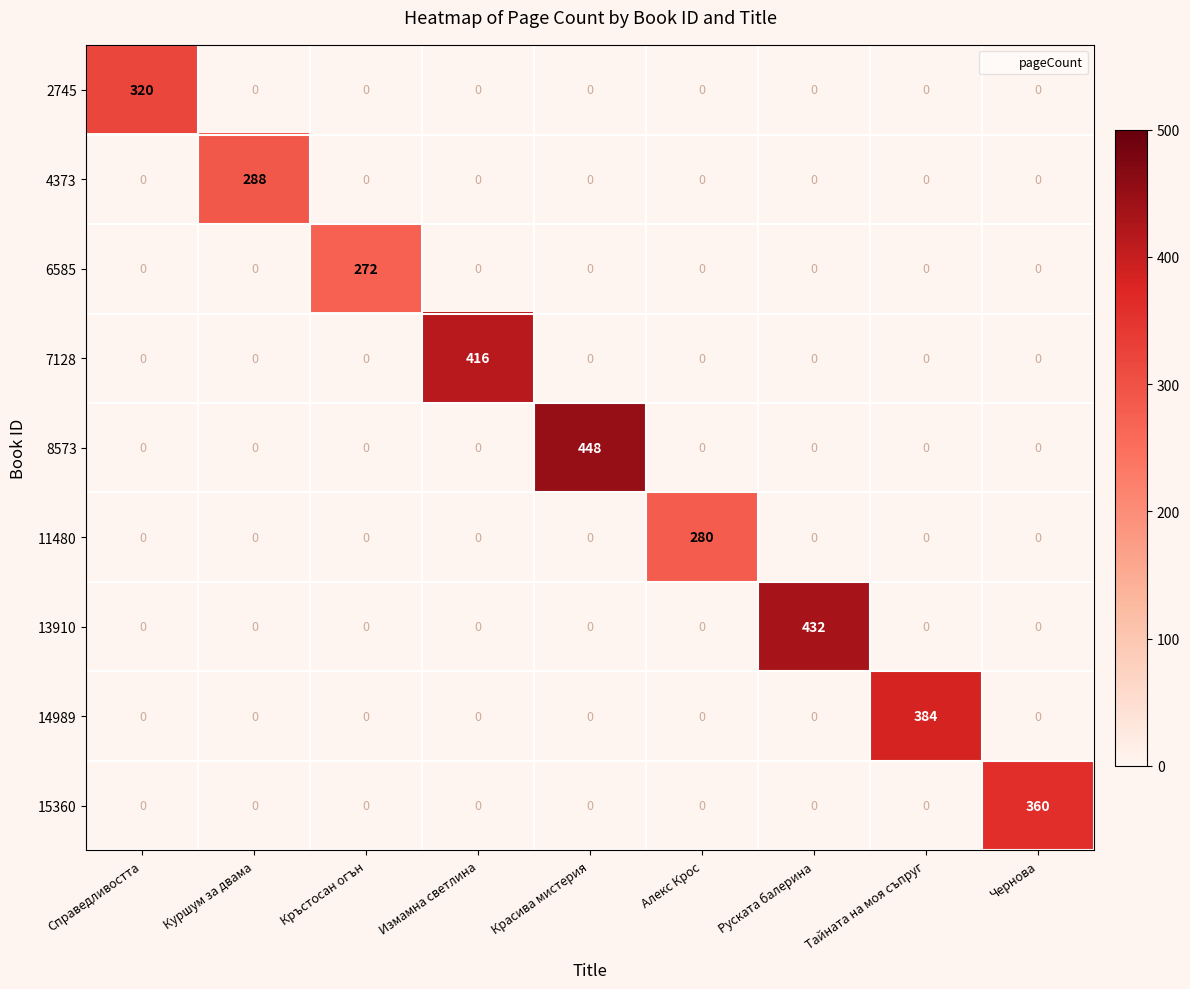

What is the difference between the highest and lowest values at Чернова?

360